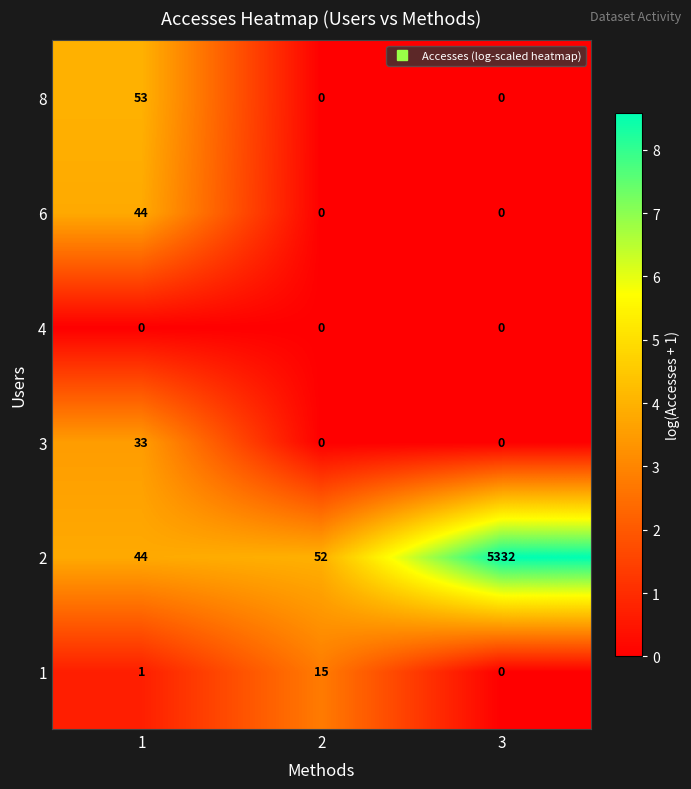

Rank the series by their maximum value, from lowest to highest.

4, 1, 3, 6, 8, 2